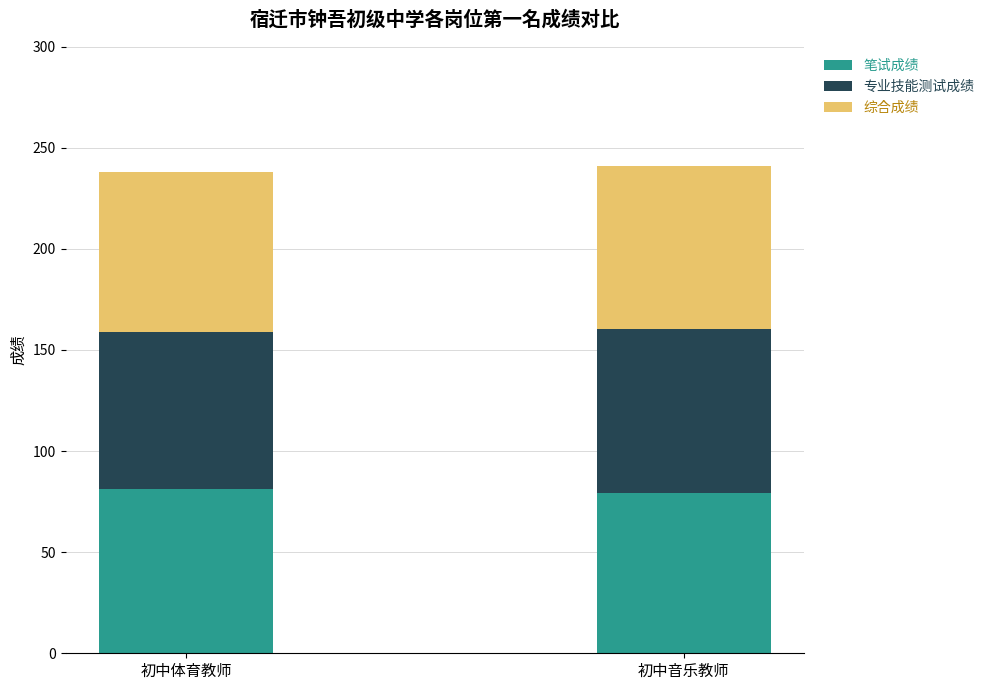

Read the 笔试成绩 value at 初中音乐教师.

79.0